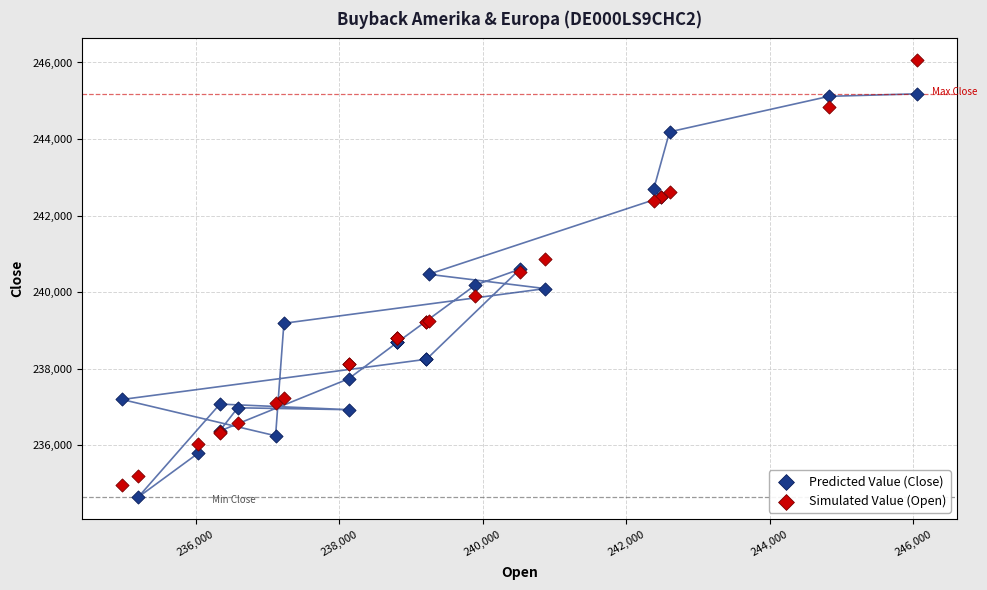

Which series reaches the minimum Y coordinate?

Predicted Value (Close)